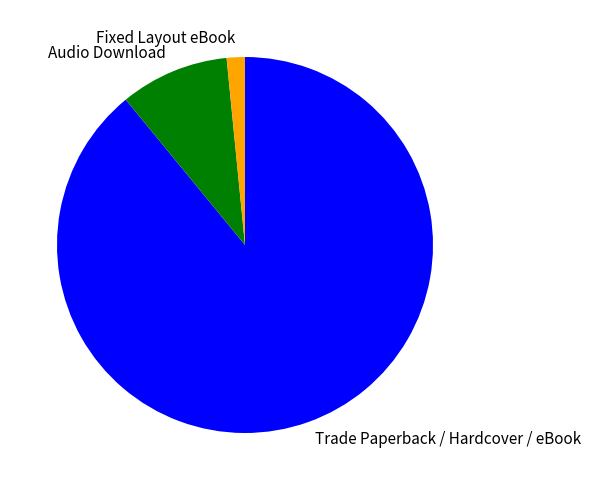

What is the ratio of the value at Trade Paperback / Hardcover / eBook to the value at Audio Download?

9.5